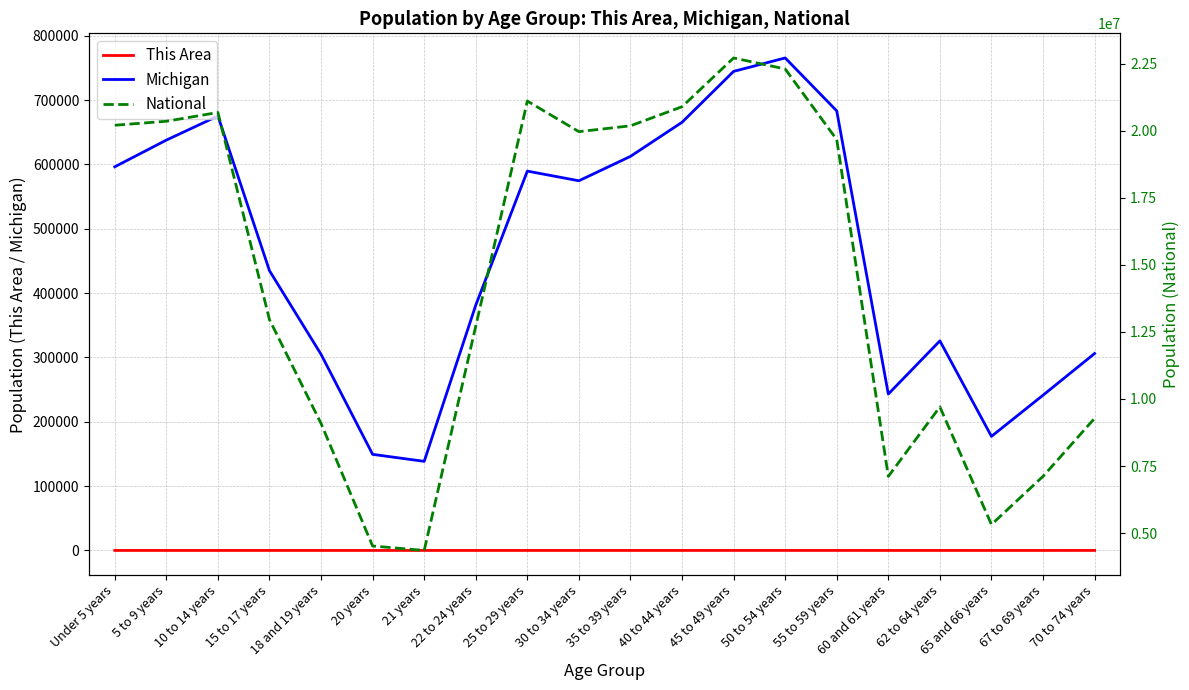

Is it true that National equals 8481746 at 15 to 17 years?

False